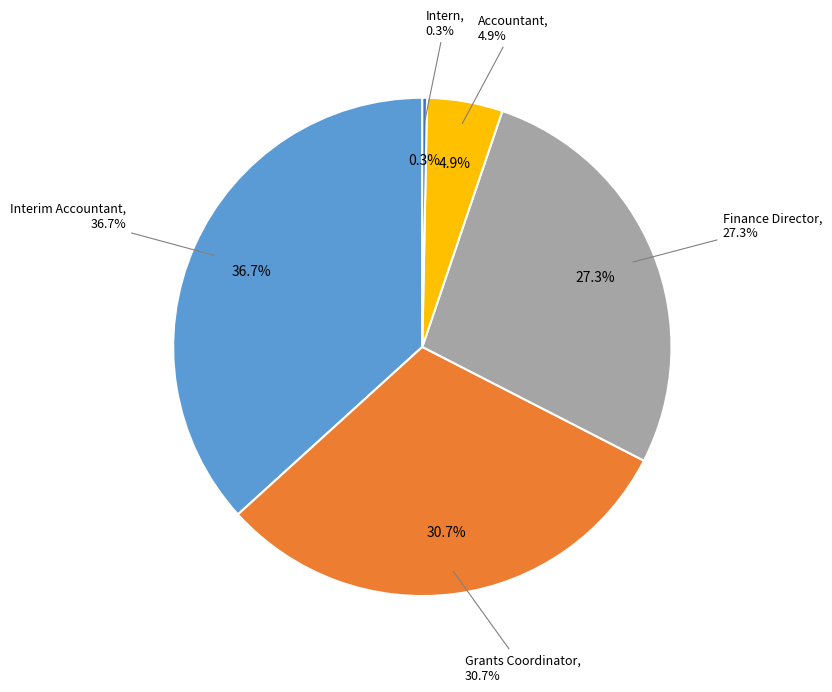

Is there a majority slice in this chart?

No